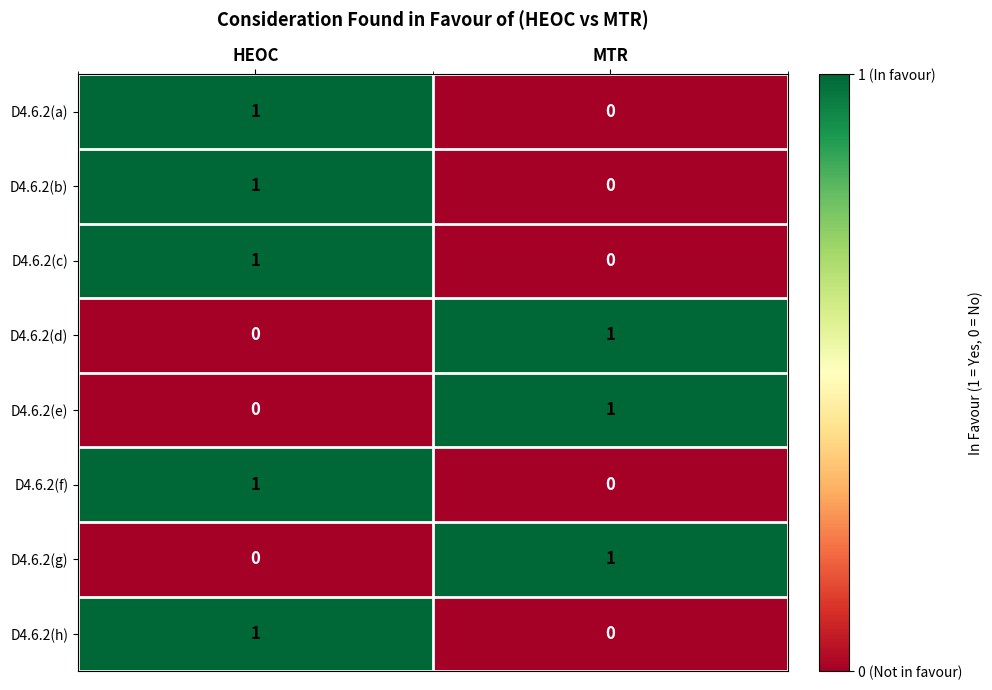

Which category has the lowest value in the D4.6.2(e) series?

HEOC